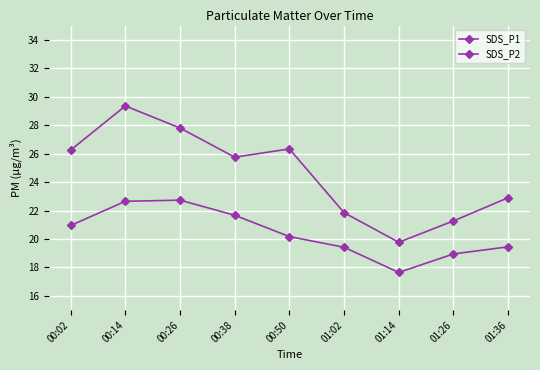

Does the chart have visible grid lines?

Yes